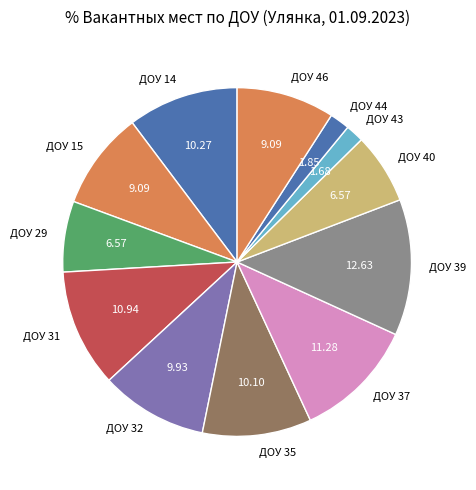

Is ДОУ 44 the majority of the pie?

No